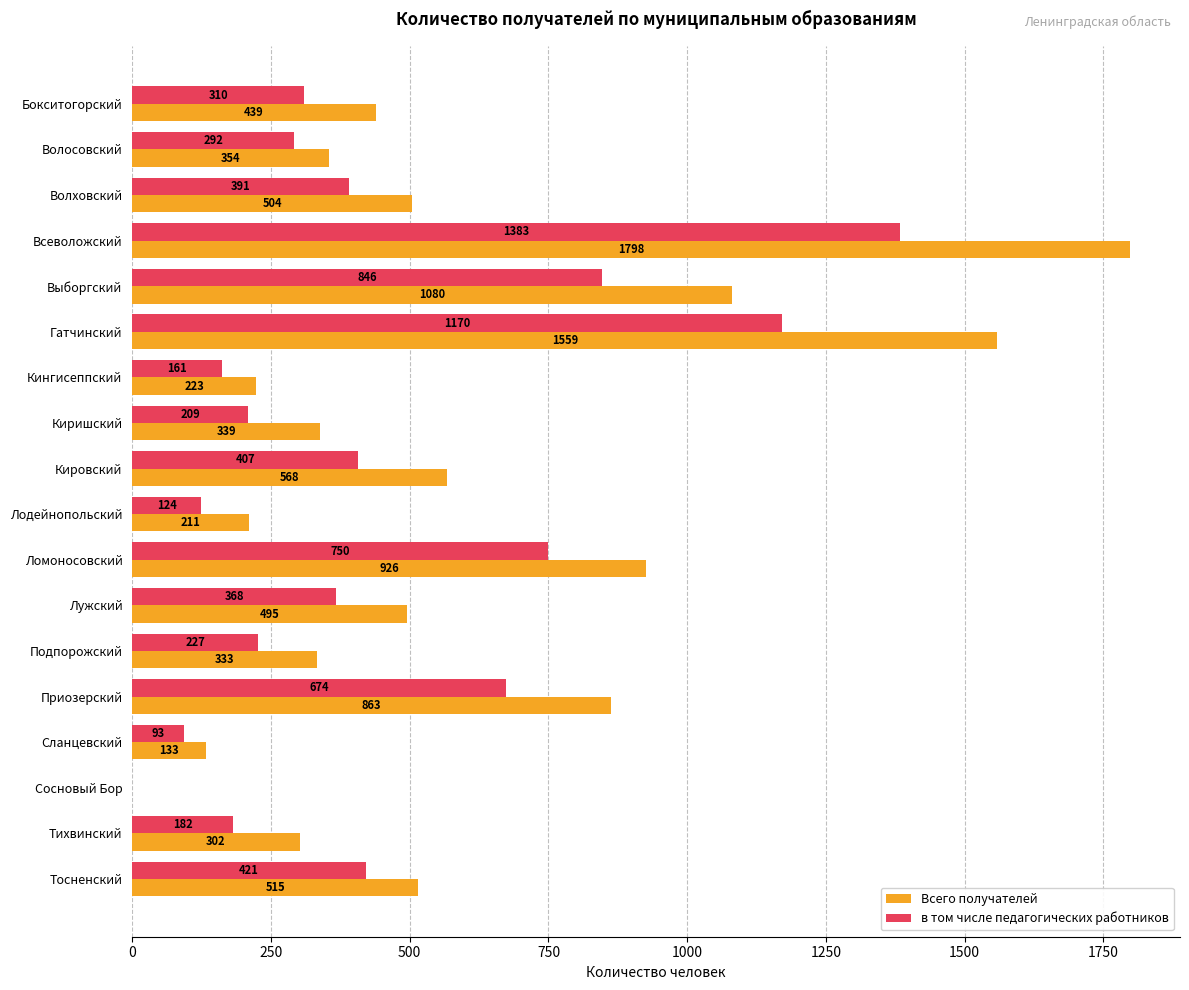

What value does the Всего получателей series have at Кингисеппский, to the nearest 10?

220